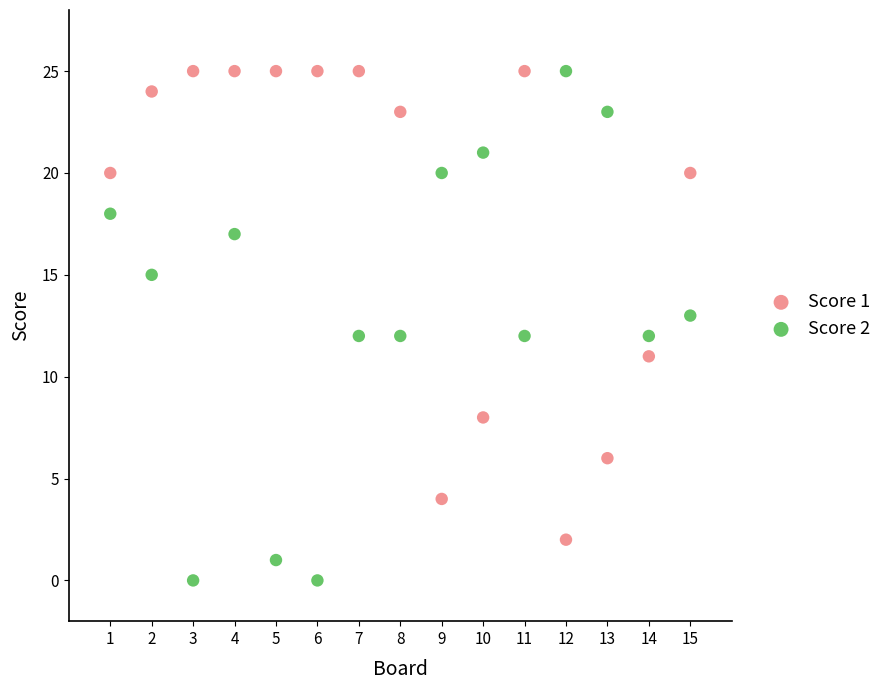

Which series reaches the minimum Y coordinate?

Score 2